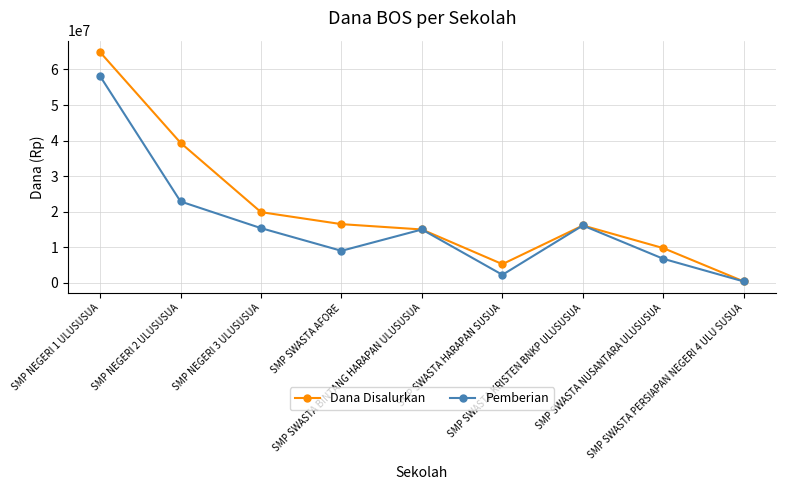

Is it true that Dana Disalurkan equals 24592046 at SMP SWASTA BINTANG HARAPAN ULUSUSUA?

False